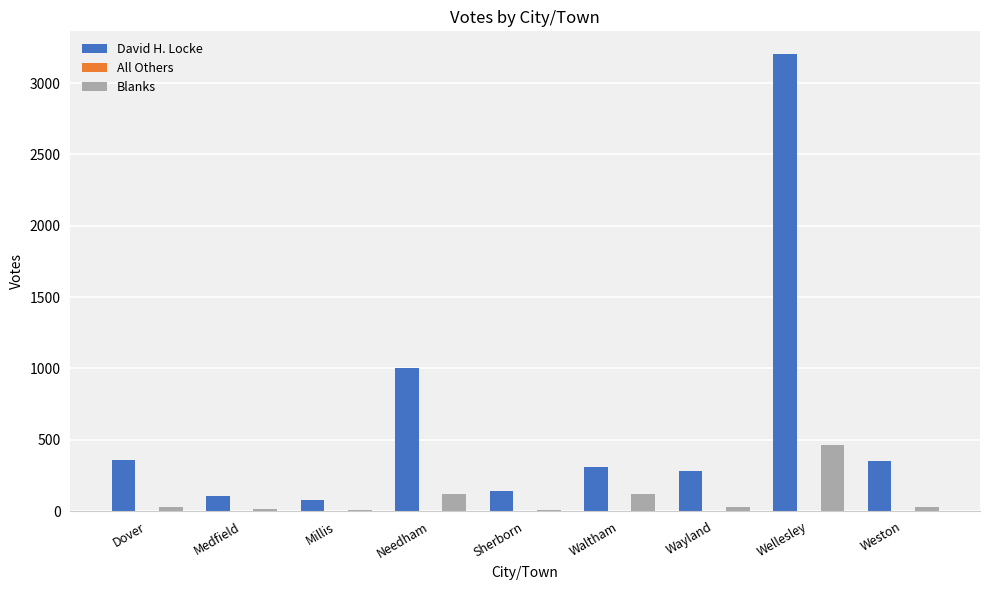

What is the difference between the Blanks values at Waltham and Sherborn?

108